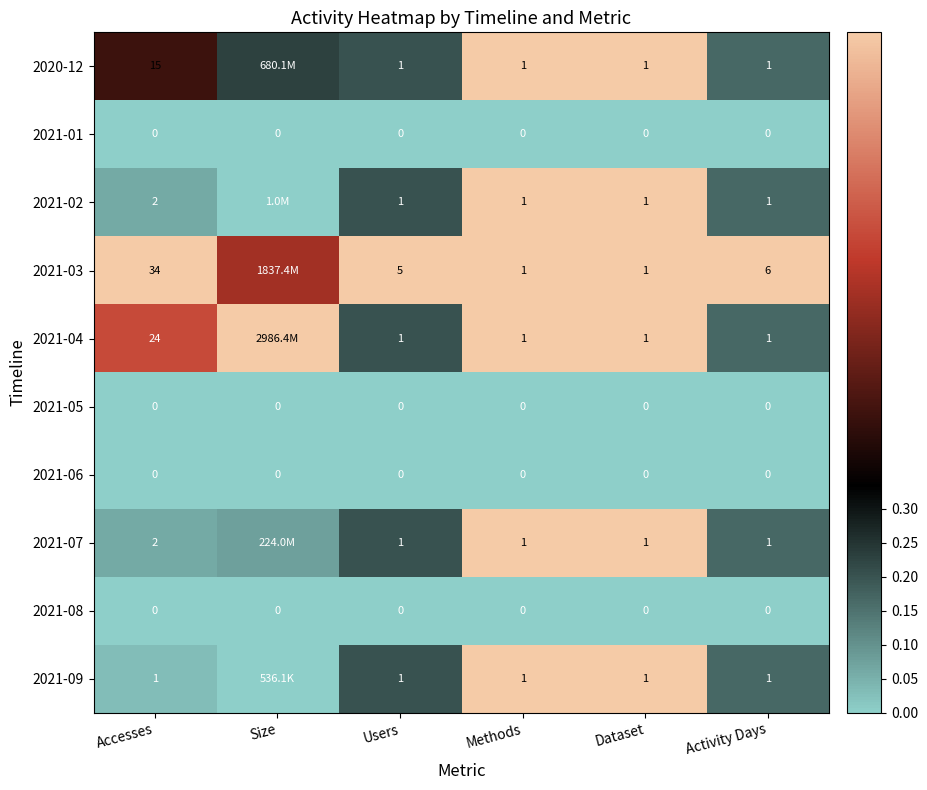

What is the difference between the highest and lowest values at Users?

5.0